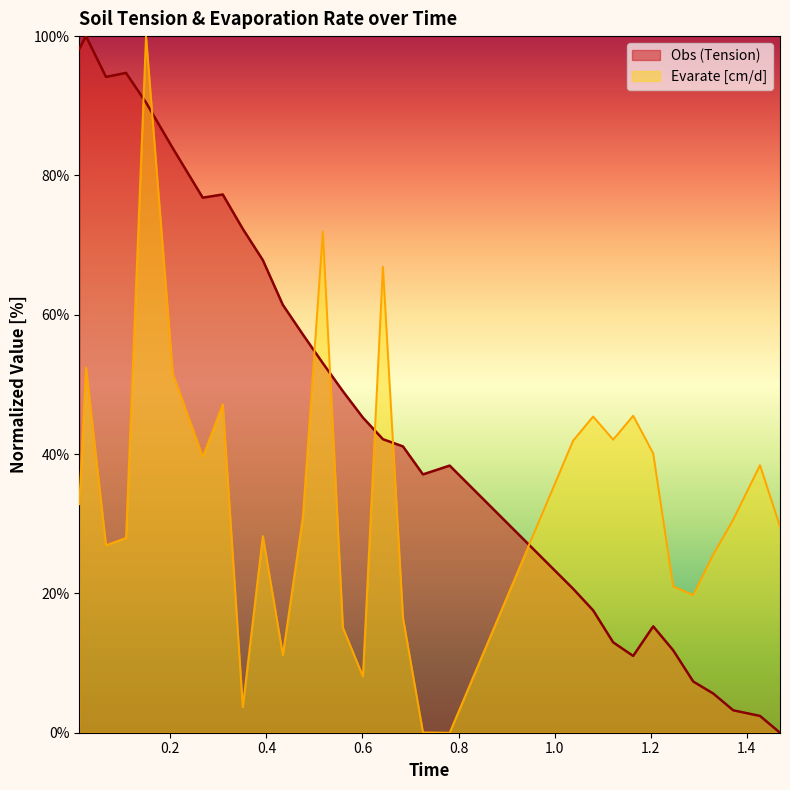

How many lines are shown in the chart?

2